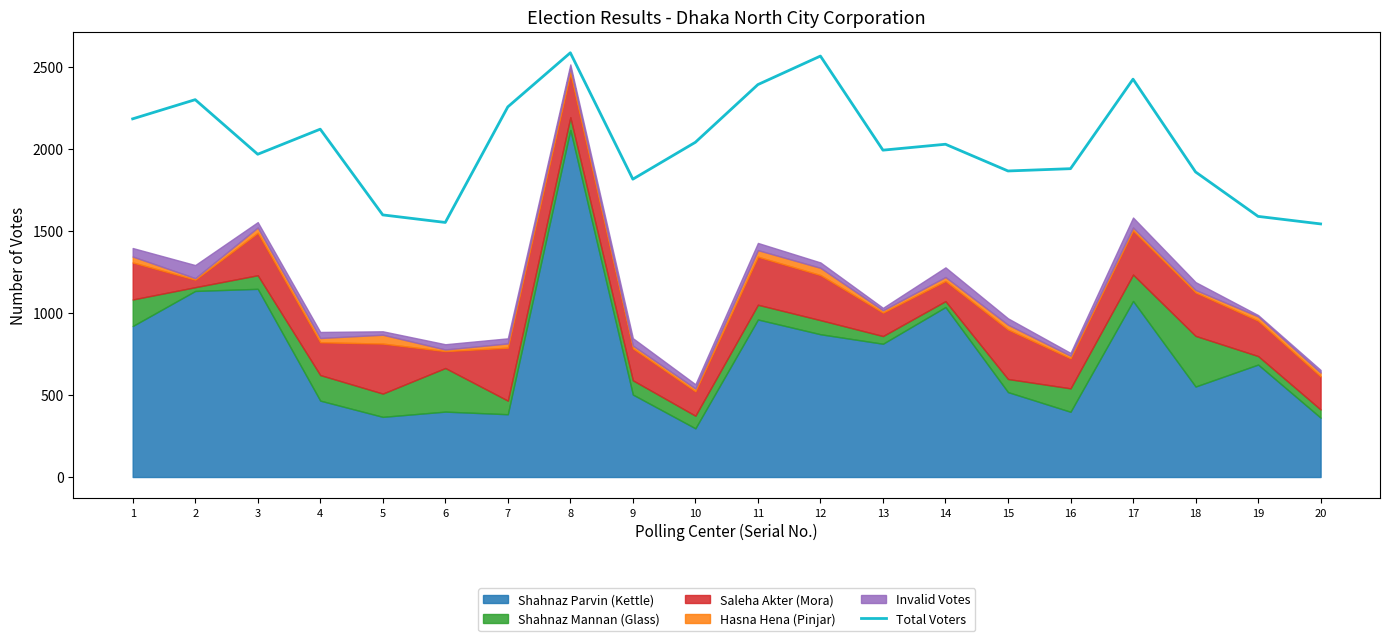

At which category does the data reach its first local valley?

3